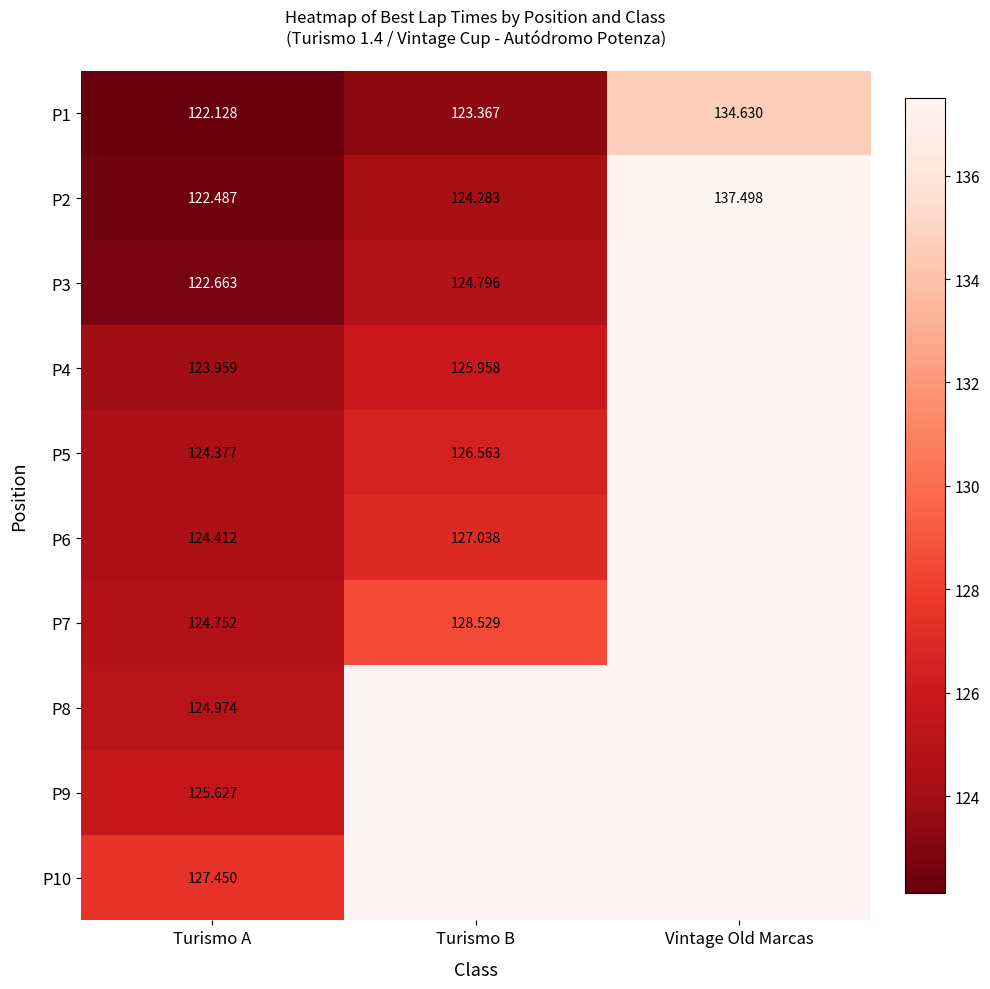

What is the difference between the highest and lowest values at Turismo A?

5.3